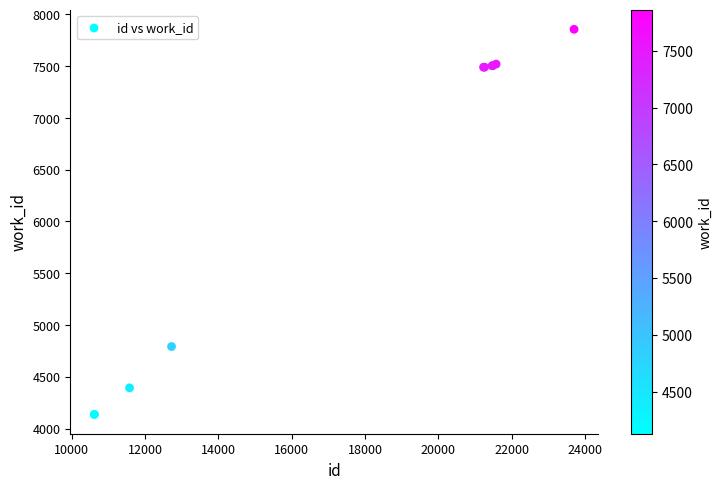

What Y value in the scatter plot is closest to 5996?

4792